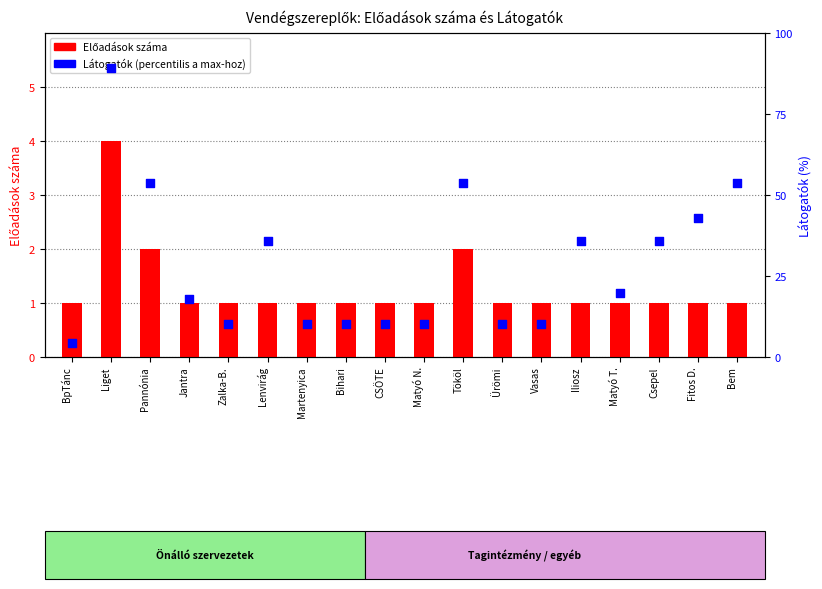

At how many categories does at least one series exceed 56?

1